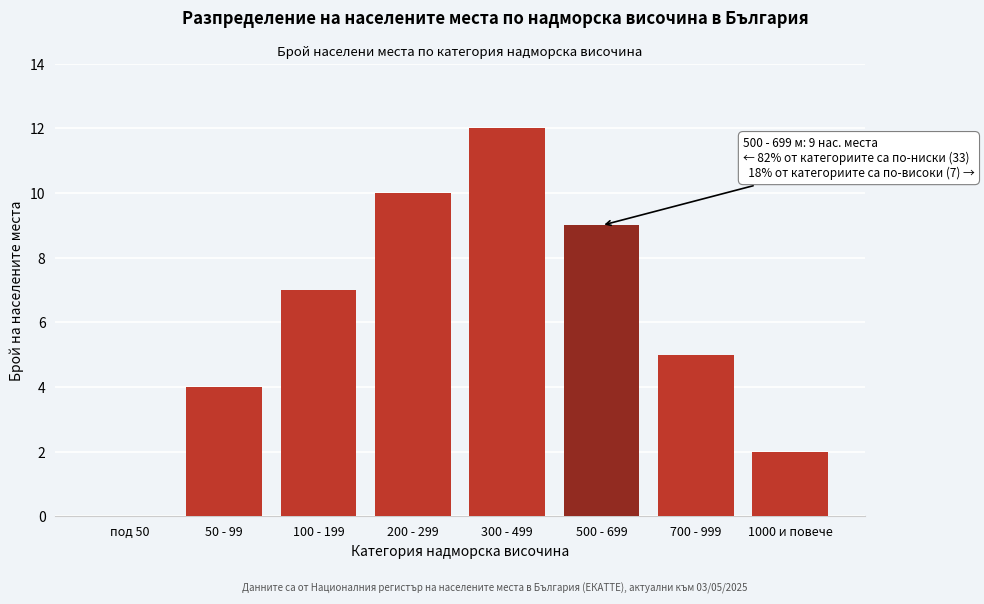

Reading left to right, transcribe all the data shown in this chart.

под 50=0	50 - 99=4	100 - 199=7	200 - 299=10	300 - 499=12	500 - 699=9	700 - 999=5	1000 и повече=2